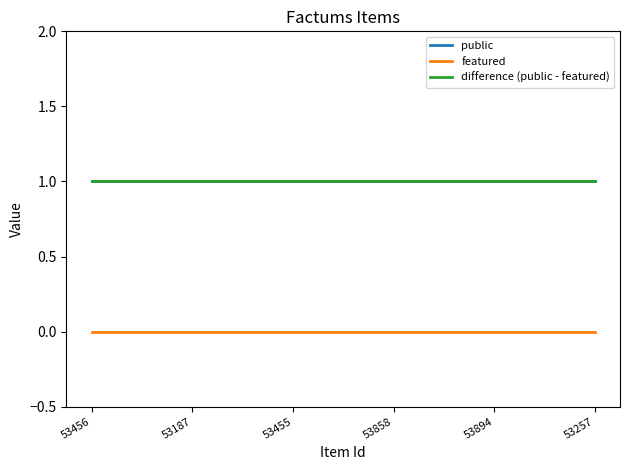

Which label corresponds to the largest value in the chart?

53456